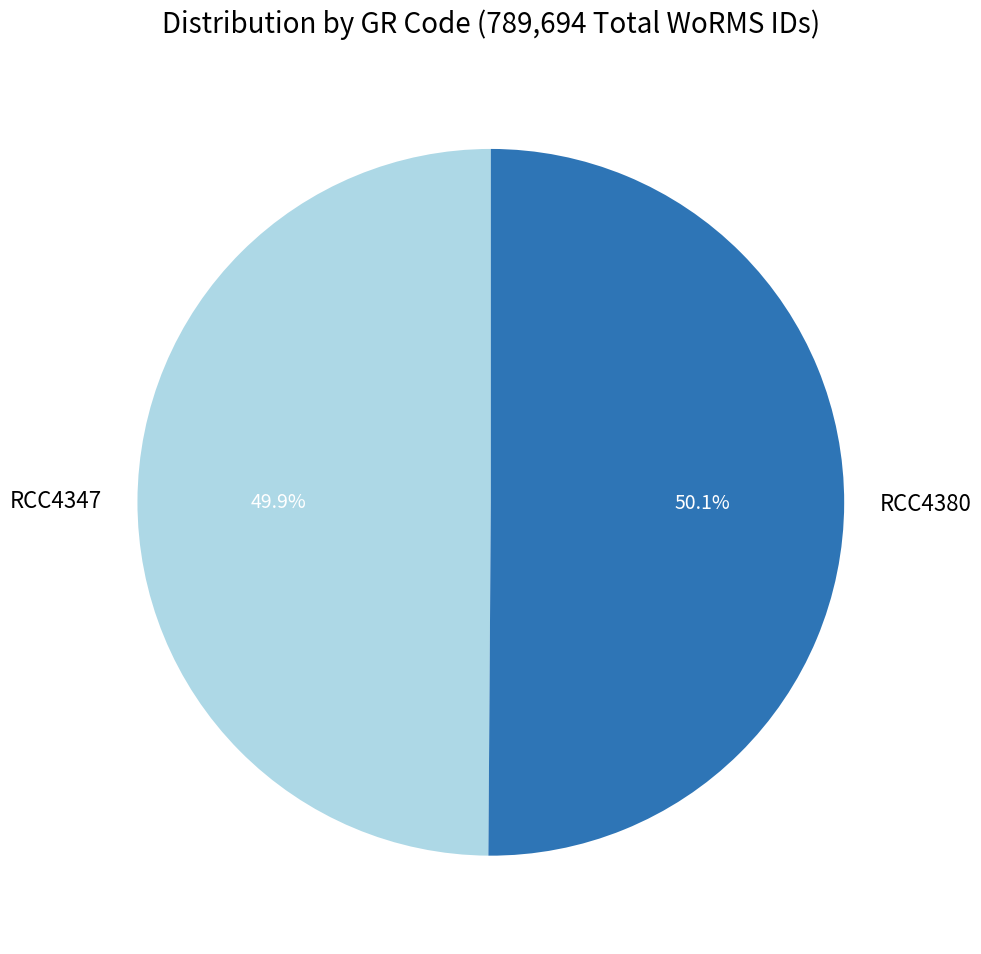

Approximately how many times larger is the value at RCC4380 compared to RCC4347?

1.0